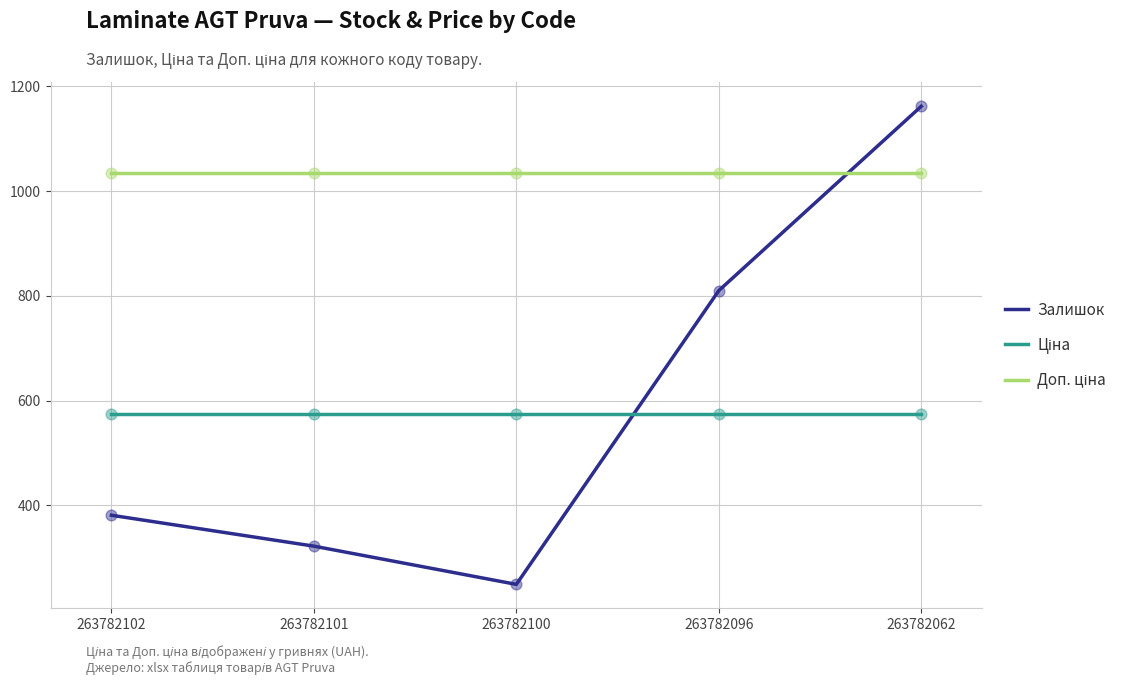

The Залишок series shows 621.3 at 263782102. True or false?

False